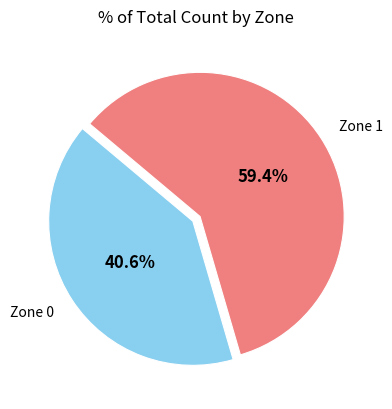

Does any single category account for the majority?

Yes